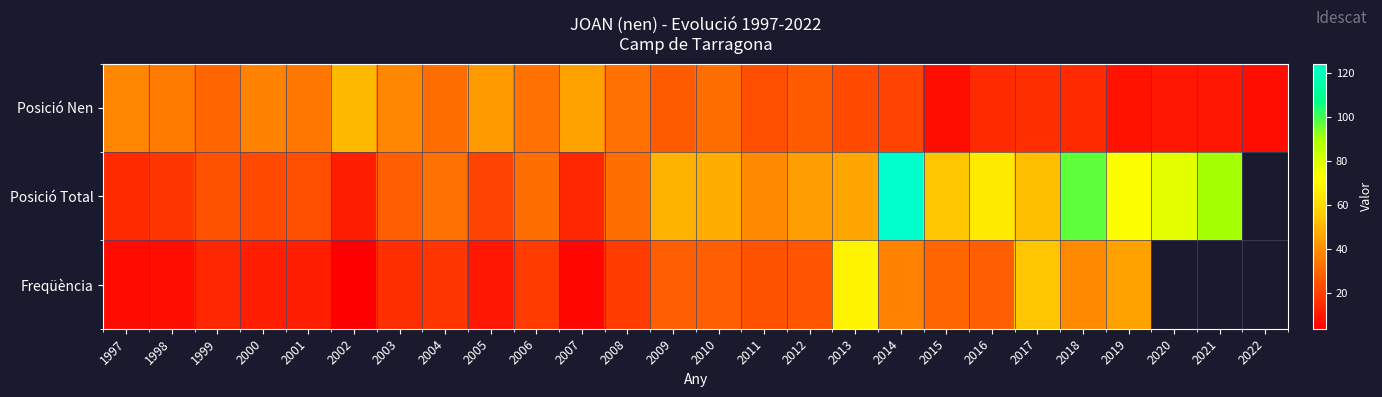

What is the difference between the highest and lowest values at 2010?

20.0